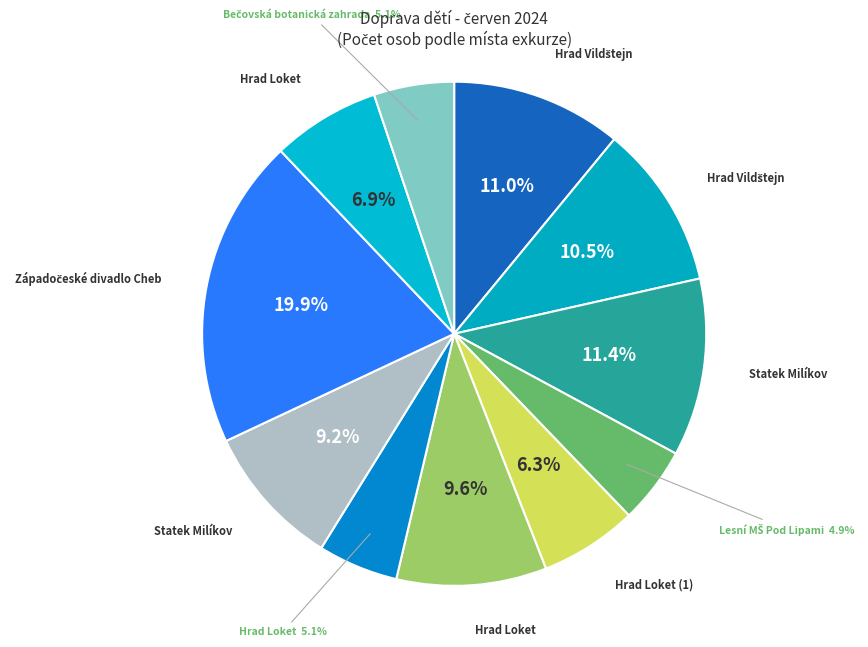

Rank the categories by value from lowest to highest.

Lesní MŠ Pod Lipami, Hrad Loket (3), Bečovská botanická zahrada, Hrad Loket (1), Hrad Loket (4), Statek Milíkov (2), Hrad Loket (2), Hrad Vildštejn, Skalná (2), Hrad Vildštejn, Skalná, Statek Milíkov, Západočeské divadlo Cheb